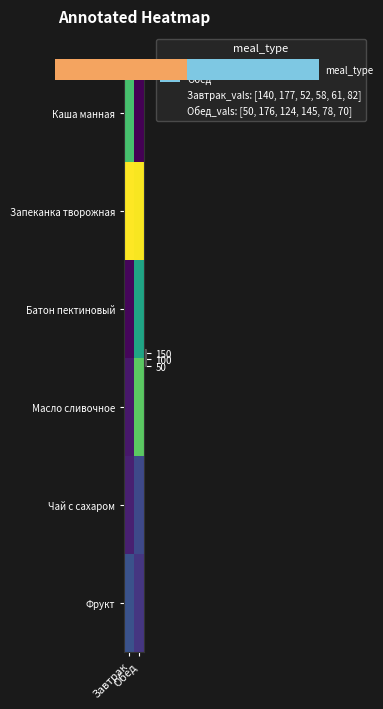

The Каша манная series shows 50 at Обед. True or false?

True